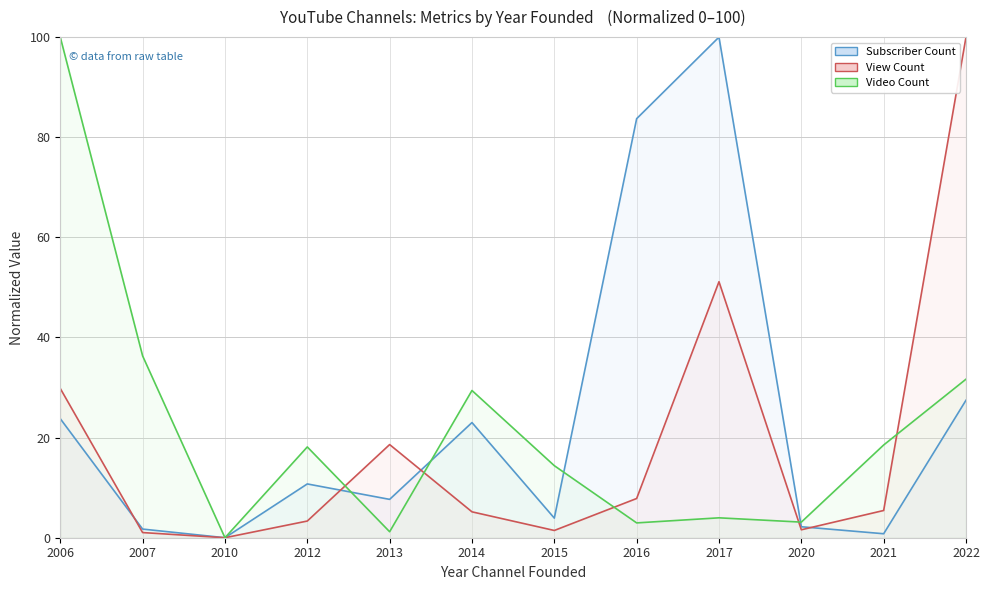

The value of Subscriber Count at 2017 is 100.0. True or false?

True